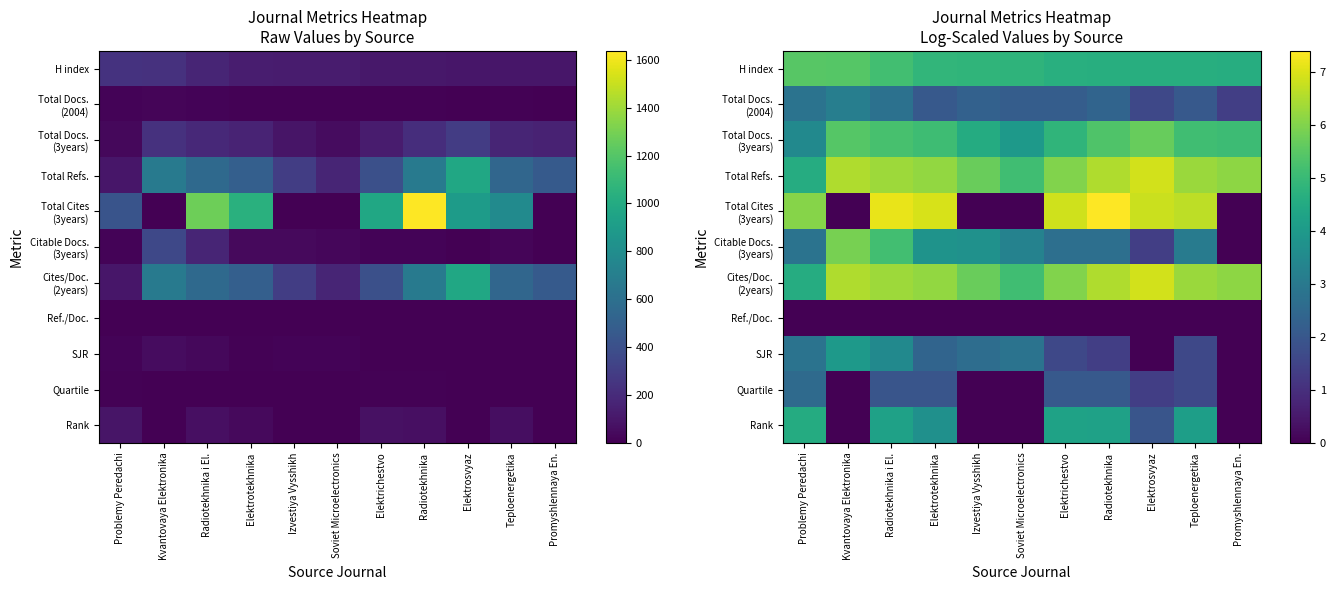

The value of SJR at Soviet Microelectronics is 2.8. True or false?

True